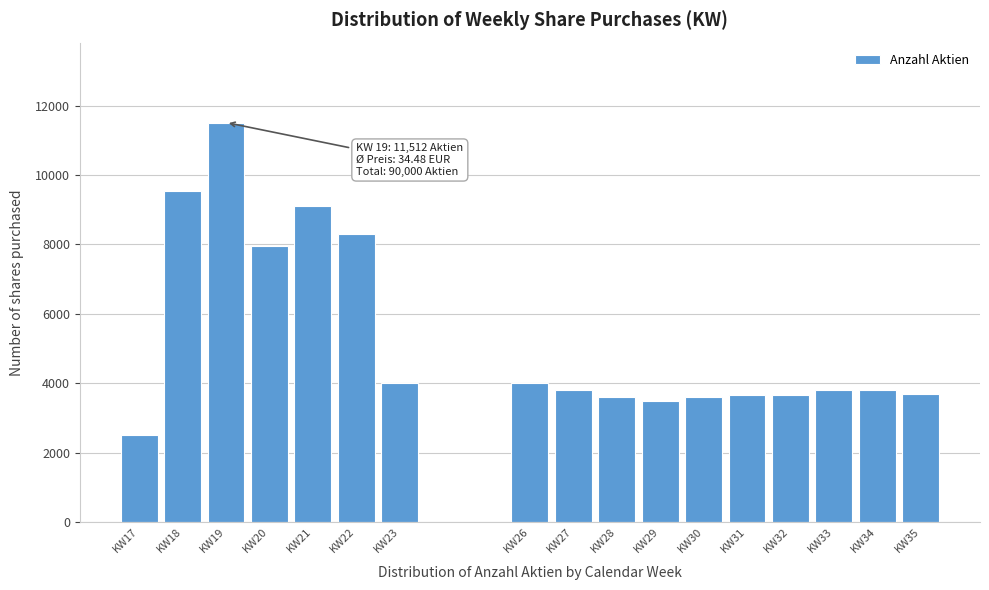

The value at KW20 is 13632. True or false?

False